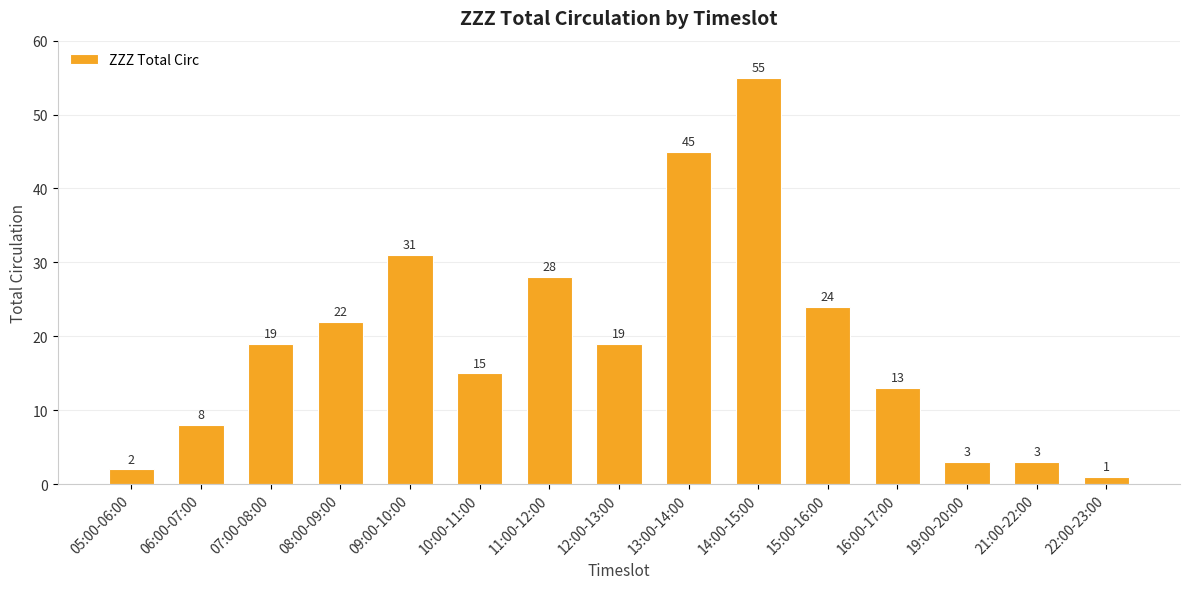

Where is the data nearest to the value 28?

11:00-12:00